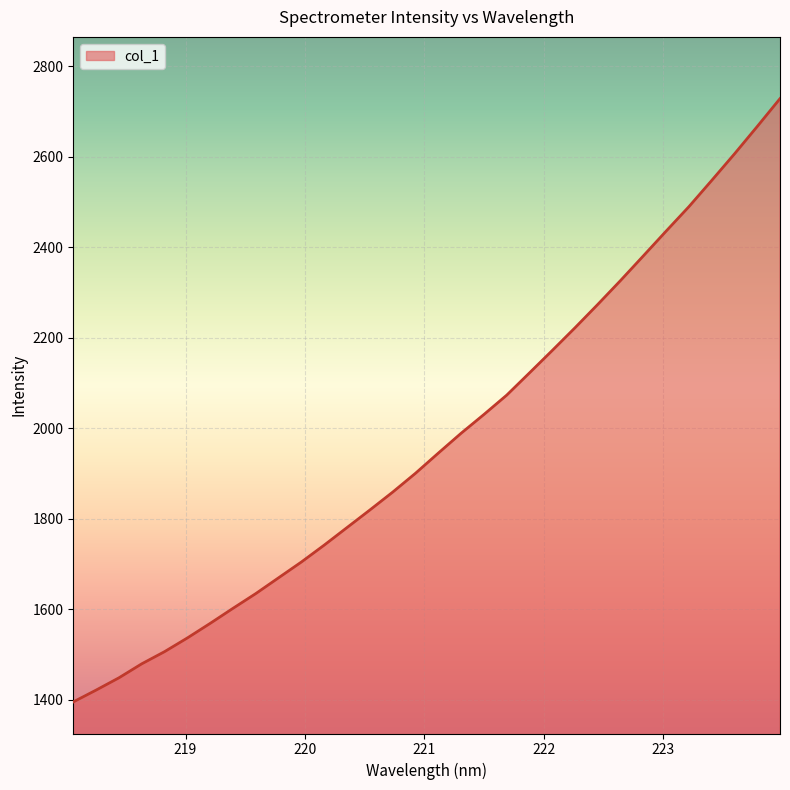

What is the minimum value shown in the chart?

1395.4